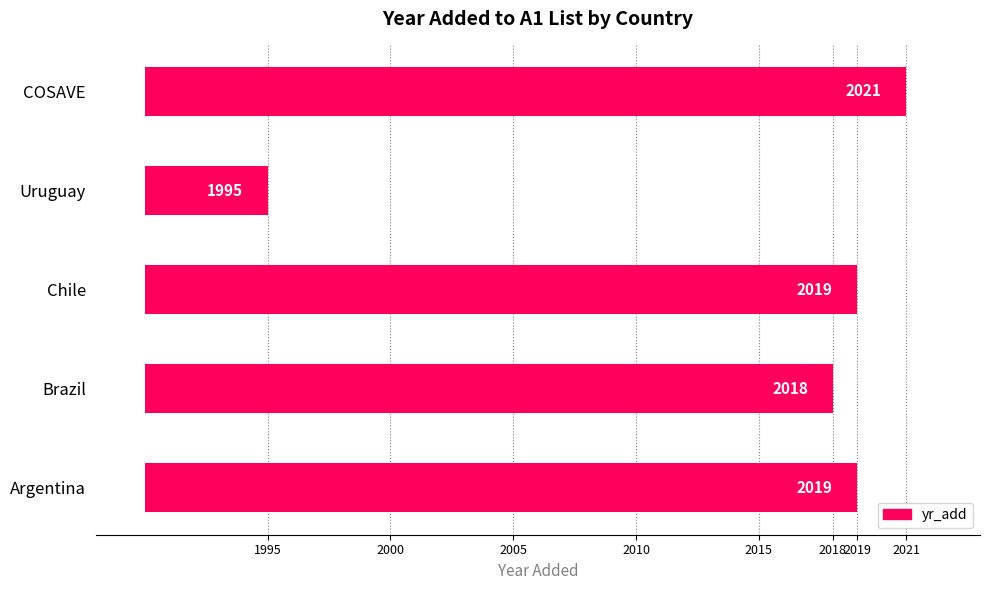

How many categories are shown in the chart?

5